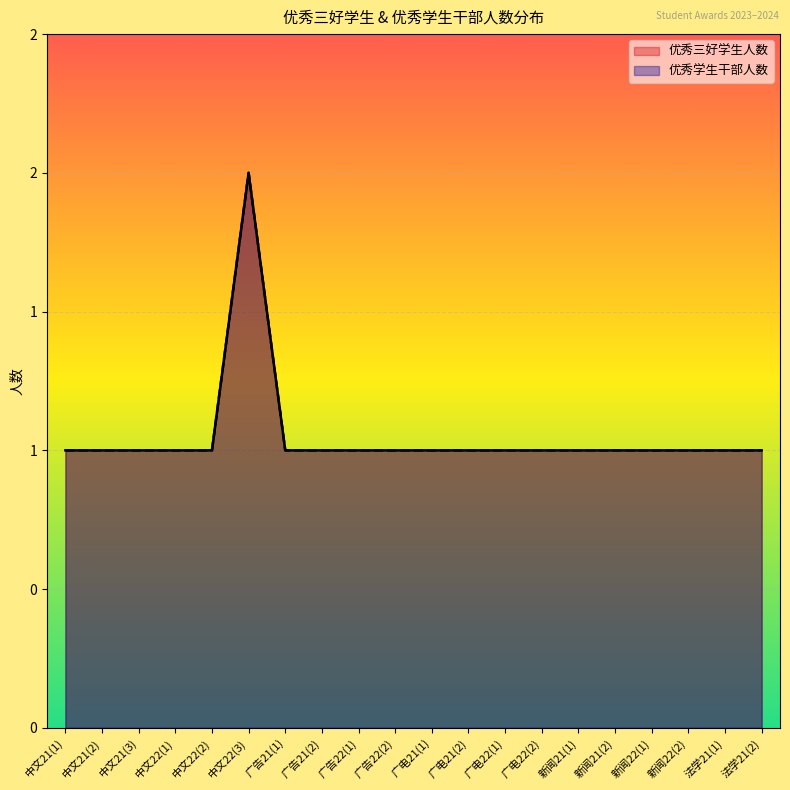

True or false: 优秀三好学生人数 has more than 1 interior local peaks.

False